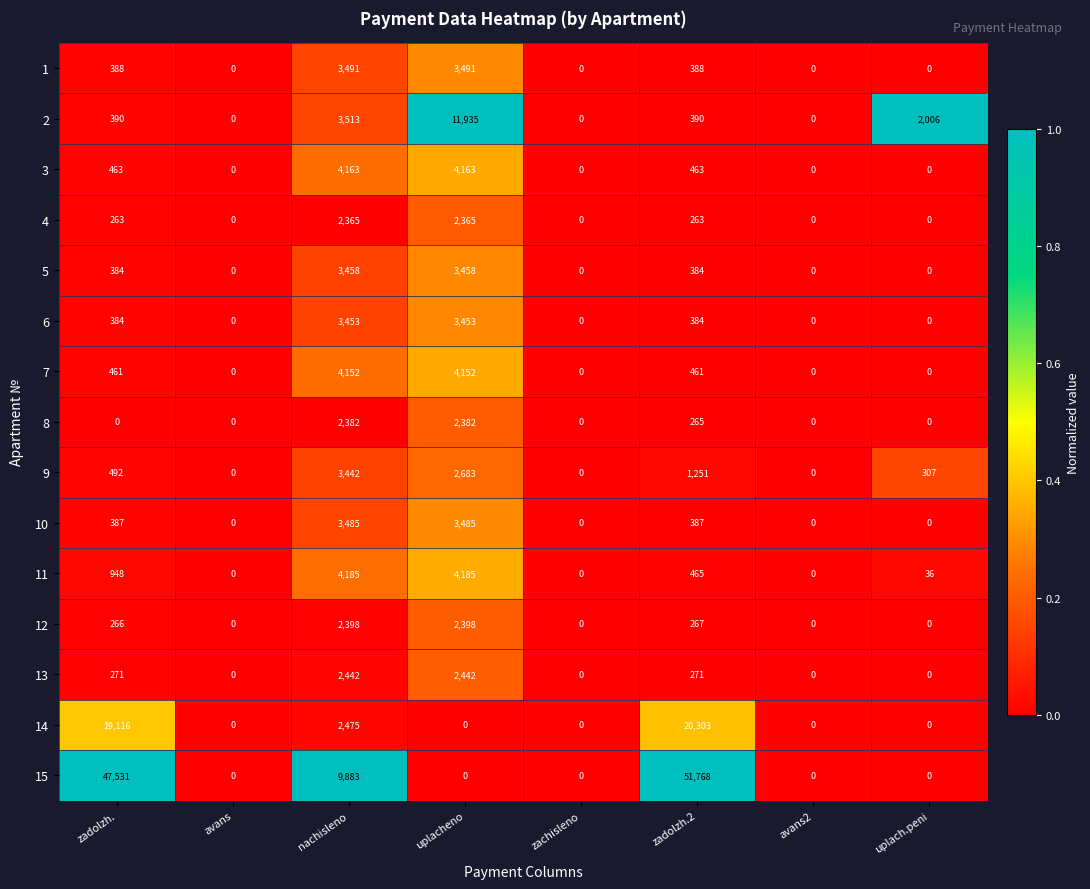

What is the difference between the second highest and minimum values in the 10 series?

3485